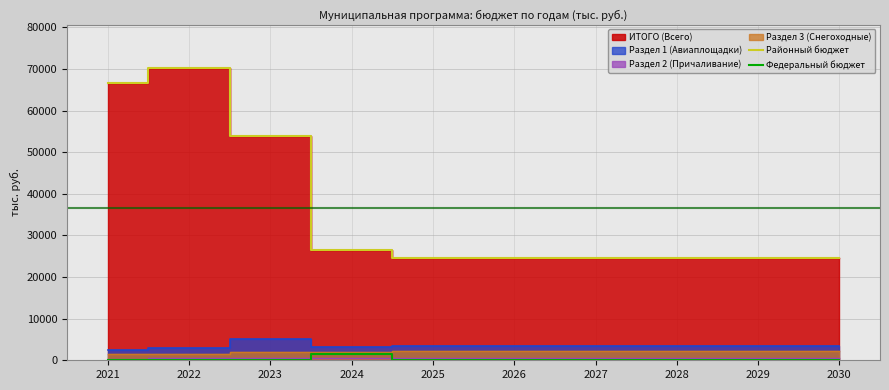

What is the difference between the highest and lowest values at 2029?

24608.1